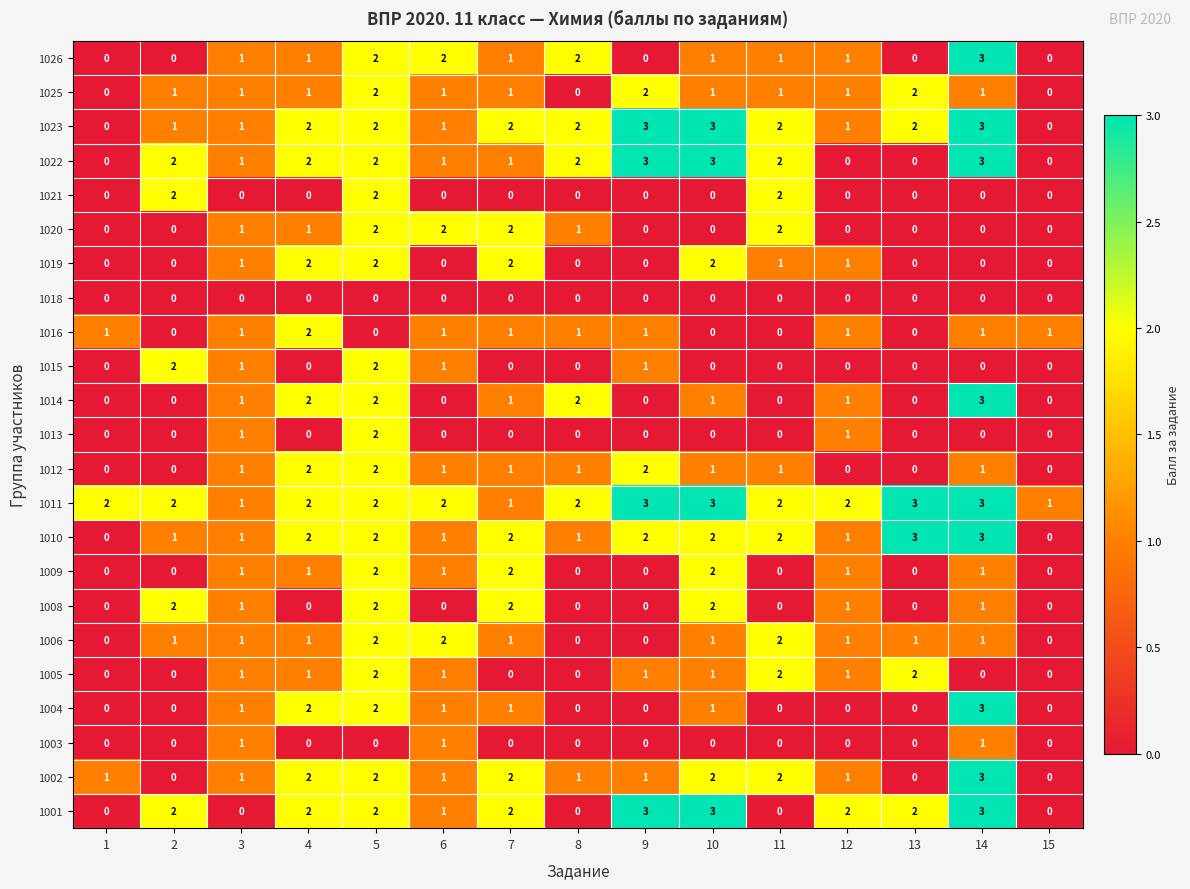

The value of 1023 at 3 is 1. True or false?

True